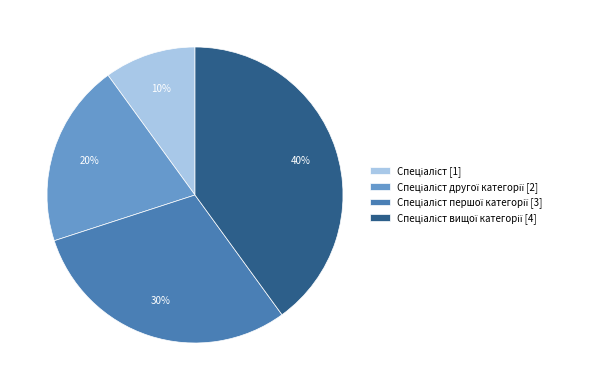

To the nearest percent, what is the difference between the largest and smallest slice percentages?

30%